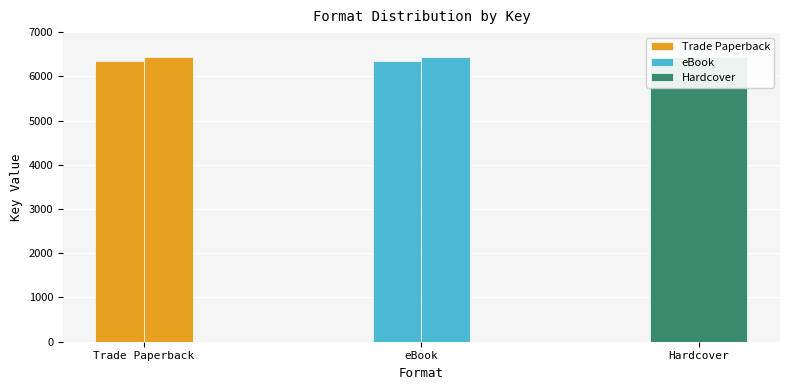

What is the sum of all values?

32035